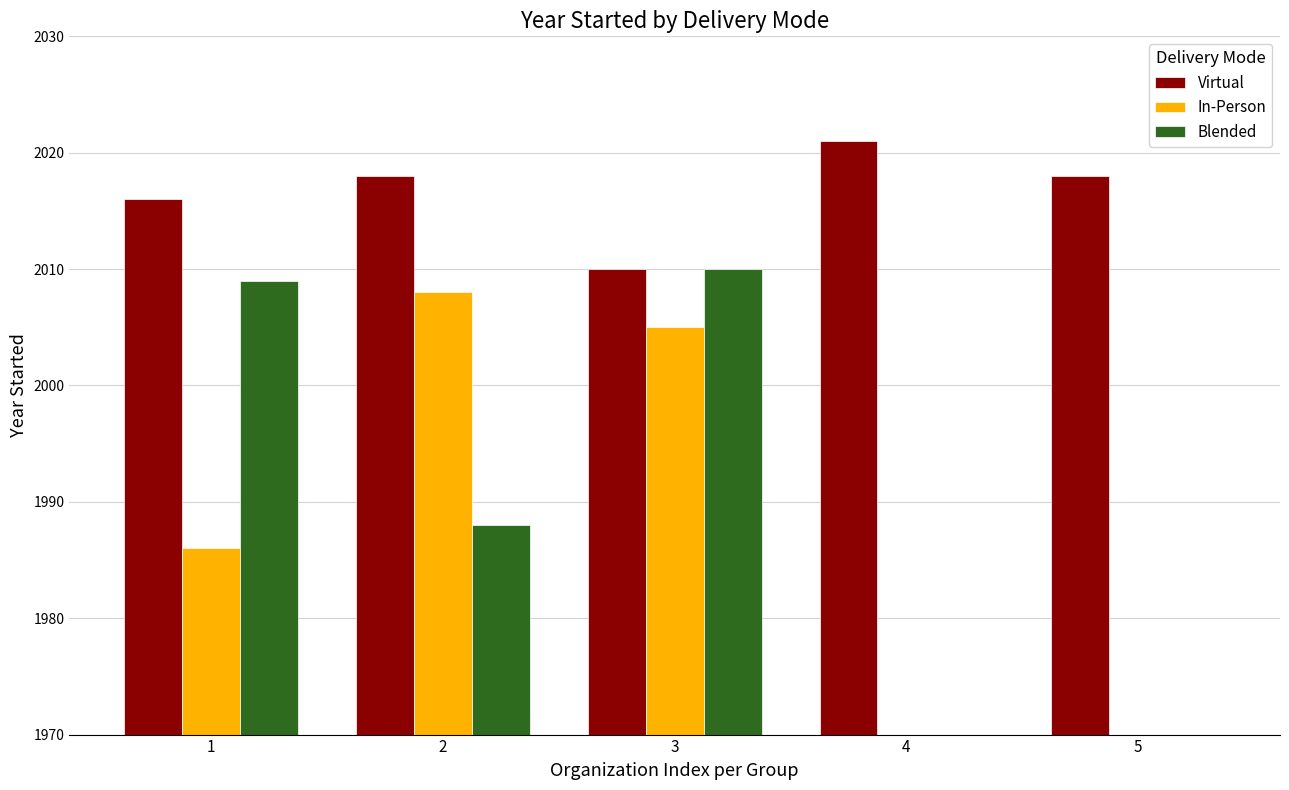

What is the highest value of the In-Person series?

2008